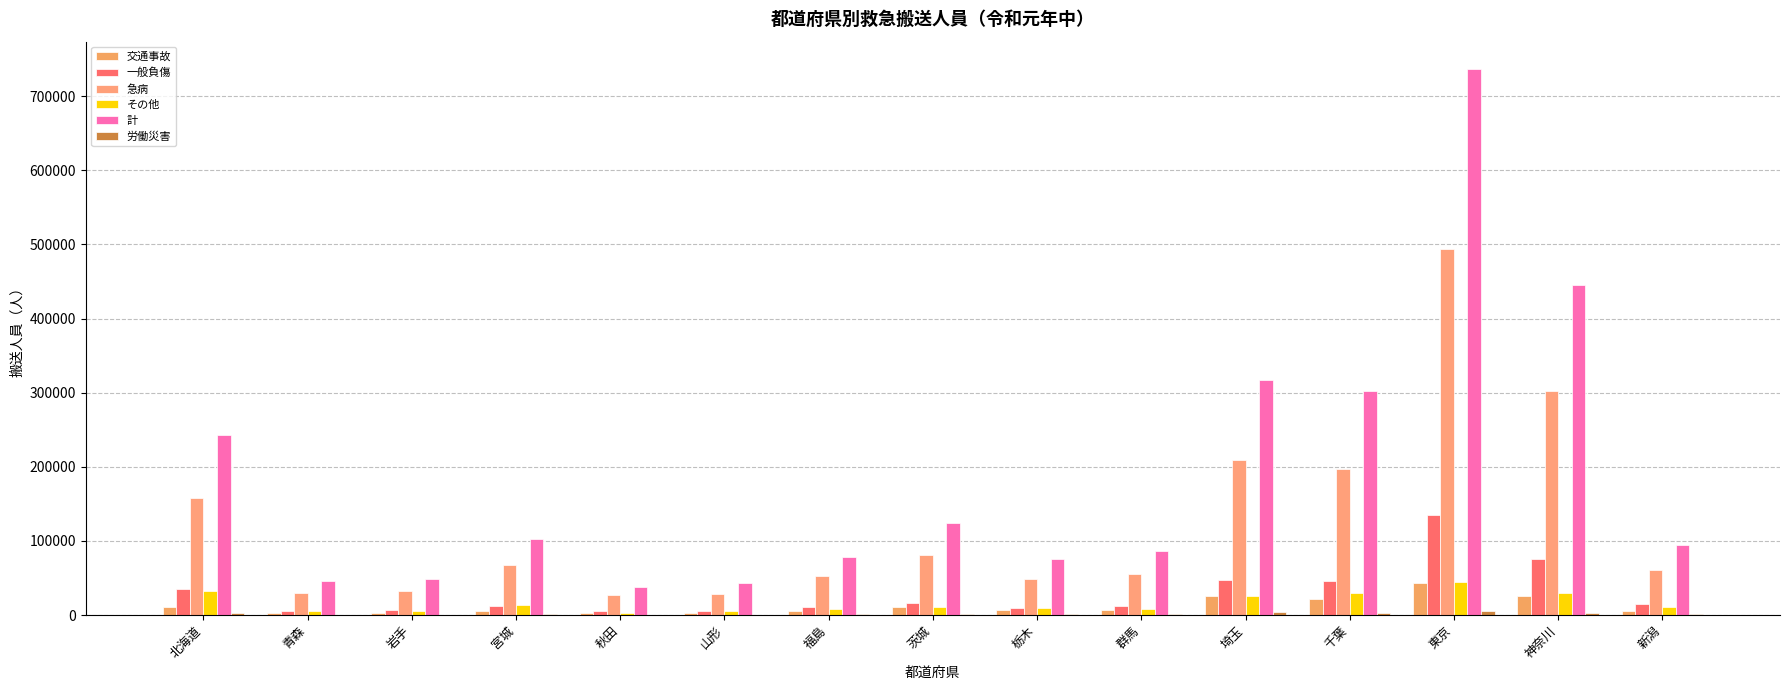

Count the number of categories in the chart.

15